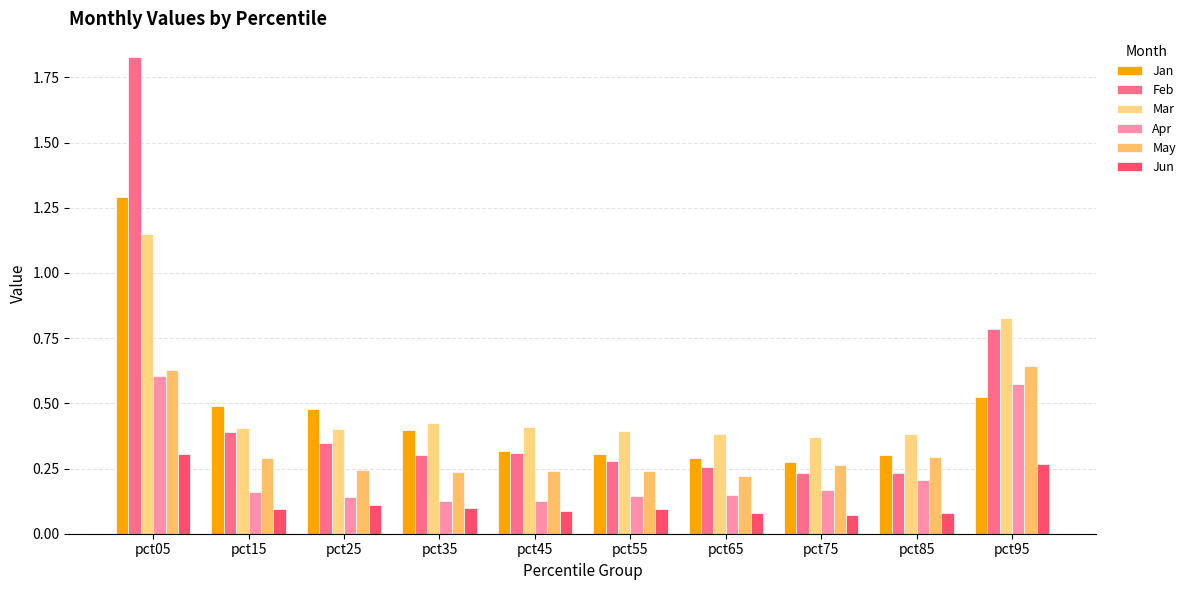

At which category is the sum across all series the highest?

pct05